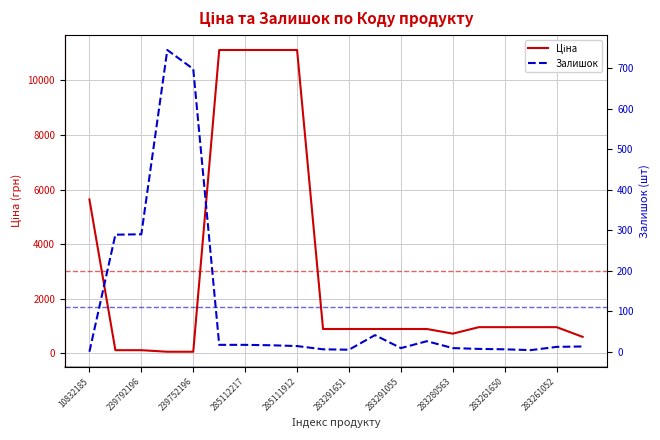

How many interior local valleys does the Ціна series have?

1